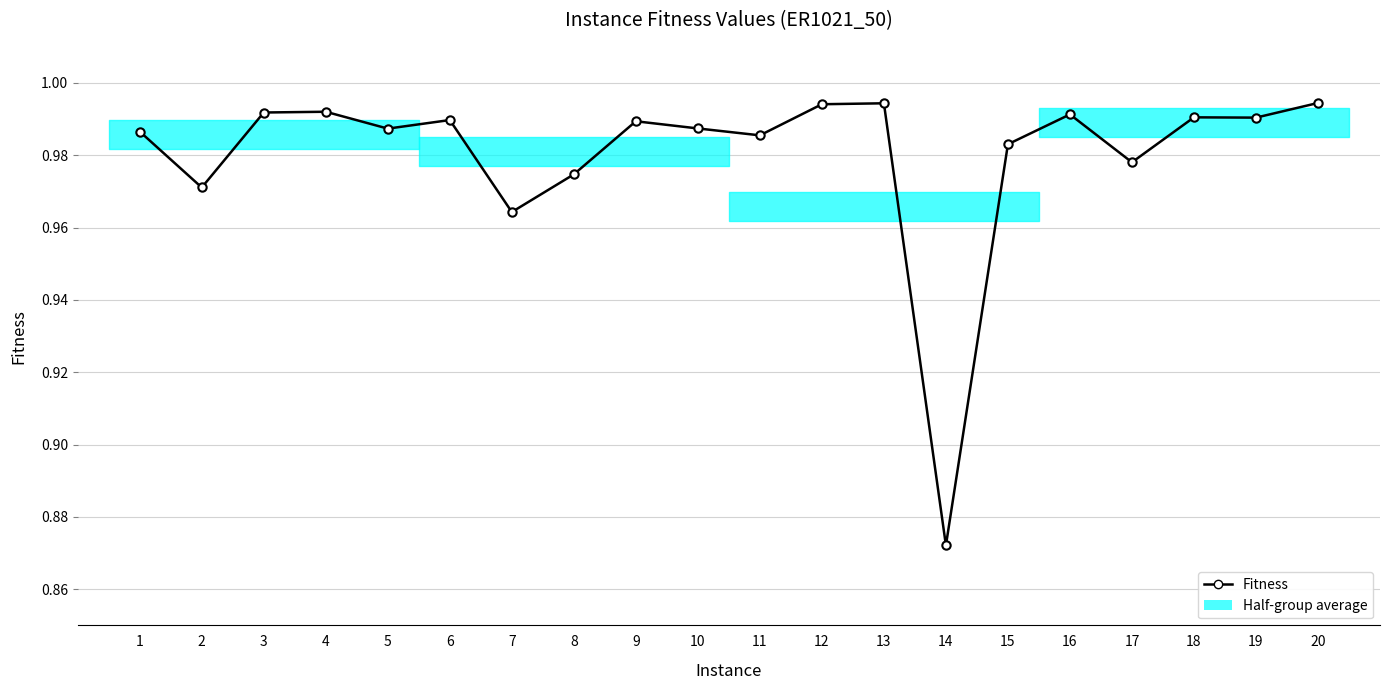

Which has a higher value, 17 or 18?

18